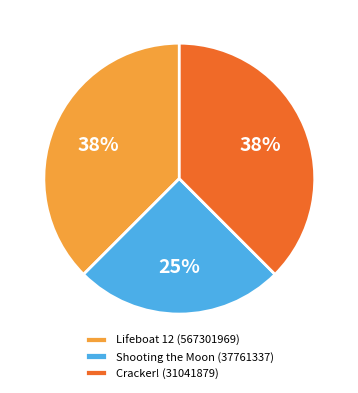

Between Shooting the Moon (37761337) and Lifeboat 12 (567301969), which is larger?

Lifeboat 12 (567301969)